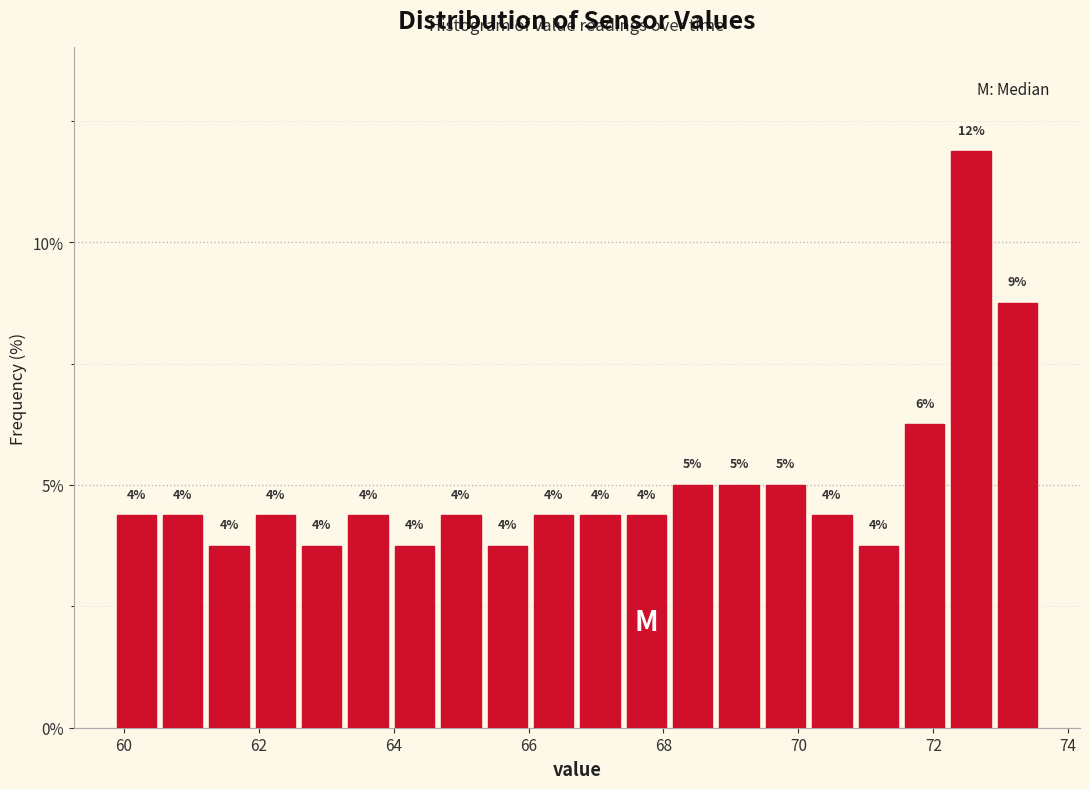

Read against the x-axis, roughly where is the centre of the tallest bar?

72.6